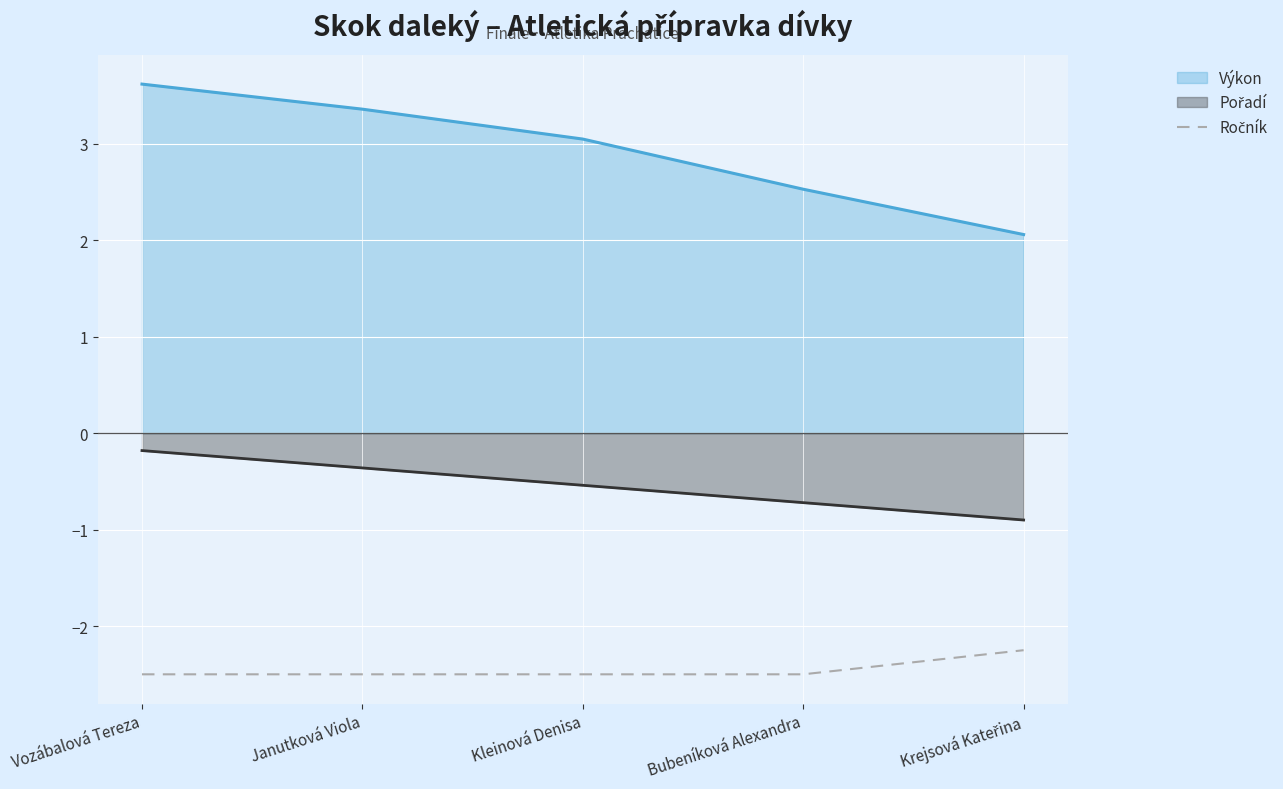

Which series has the largest total across all categories?

Výkon